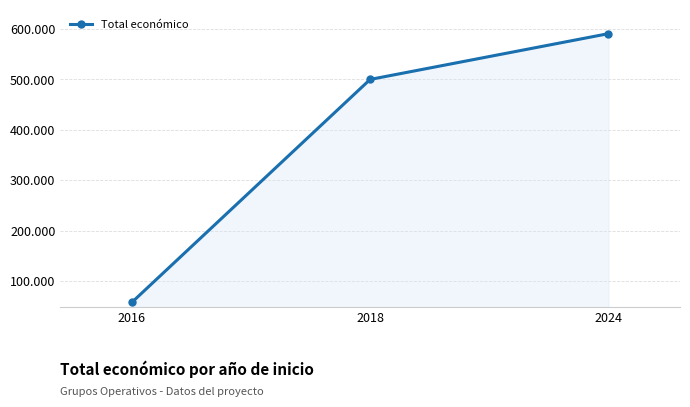

Is this an area chart (filled region under the line)?

Yes